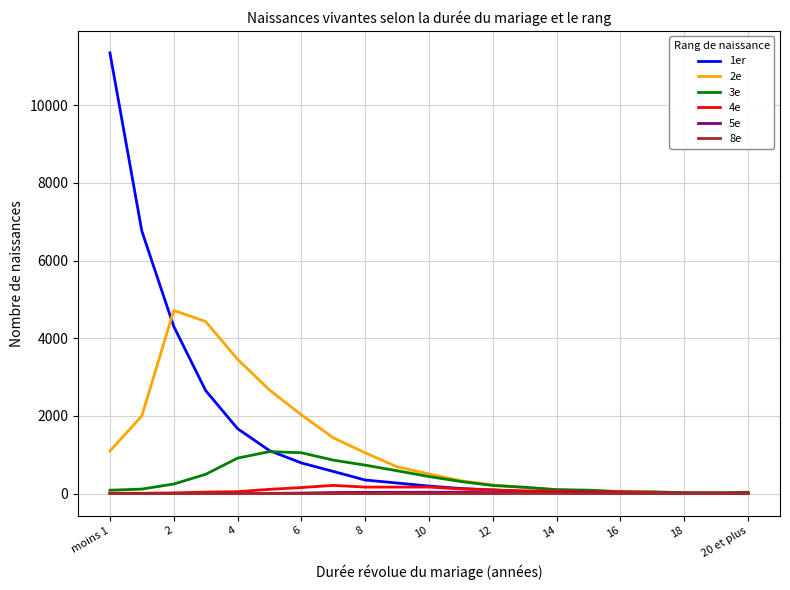

What is the maximum value shown in the chart?

11345